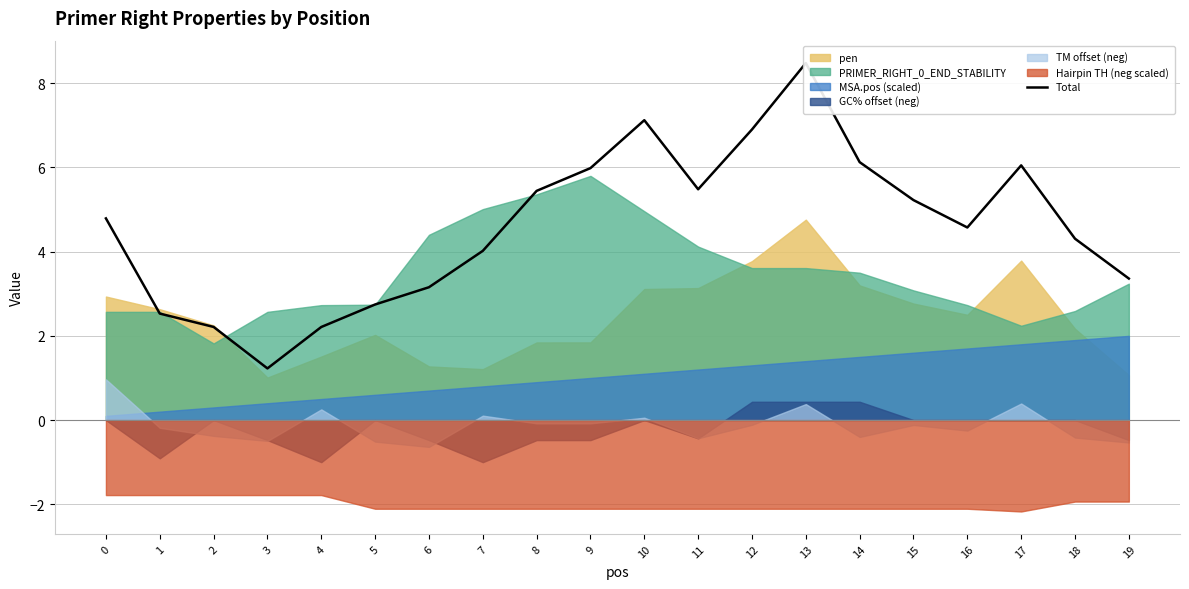

True or false: the data has more than 1 interior local peaks.

True